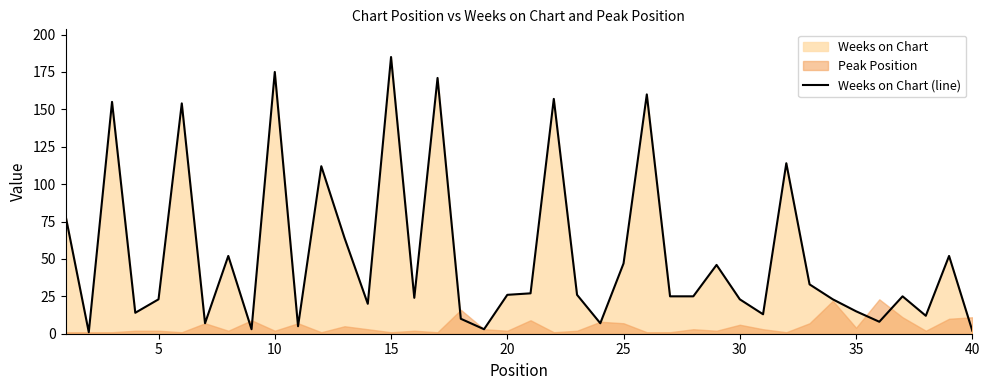

Reading left to right, transcribe all the data shown in this chart.

79	1	155	14	23	154	7	52	3	175	5	112	64	20	185	24	171	10	3	26	27	157	26	7	47	160	25	25	46	23	13	114	33	23	15	8	25	12	52	2